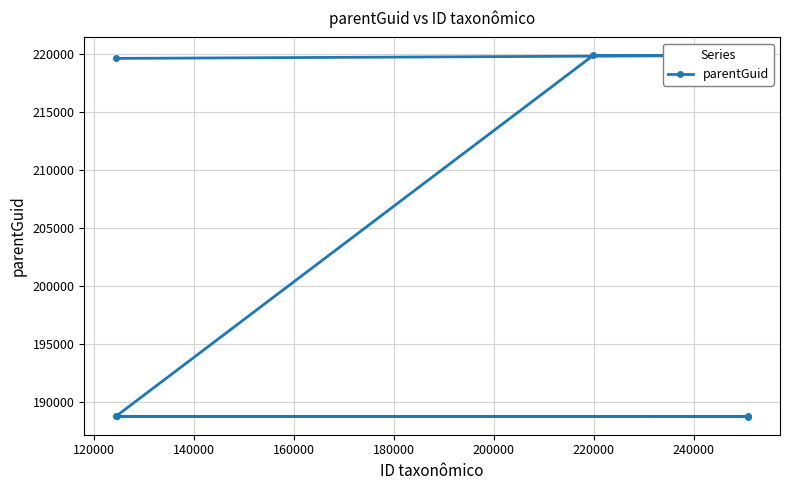

How many points are lower than both their immediate neighbors (excluding endpoints)?

1